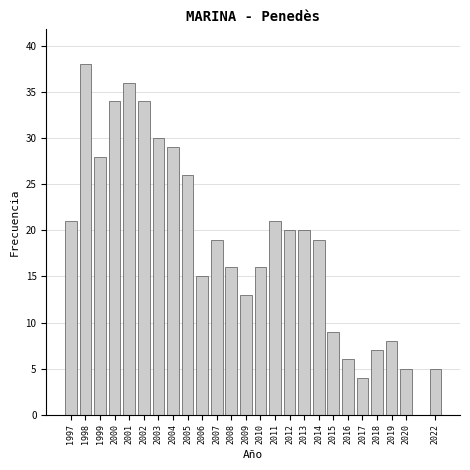

Reading left to right, extract all data points from this chart.

1997=21	1998=38	1999=28	2000=34	2001=36	2002=34	2003=30	2004=29	2005=26	2006=15	2007=19	2008=16	2009=13	2010=16	2011=21	2012=20	2013=20	2014=19	2015=9	2016=6	2017=4	2018=7	2019=8	2020=5	2022=5